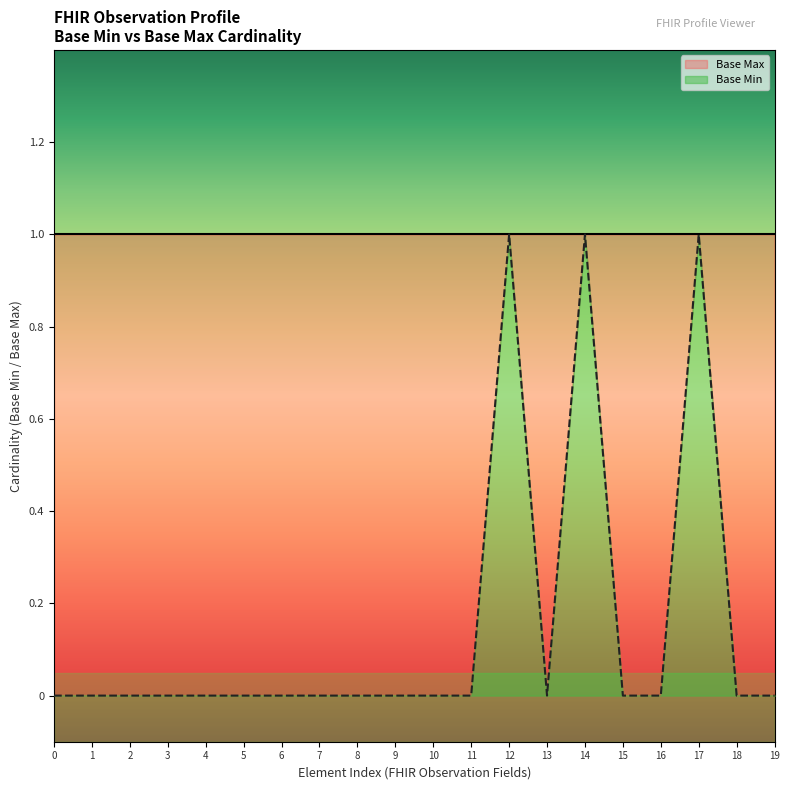

Count the number of data series in this chart.

1